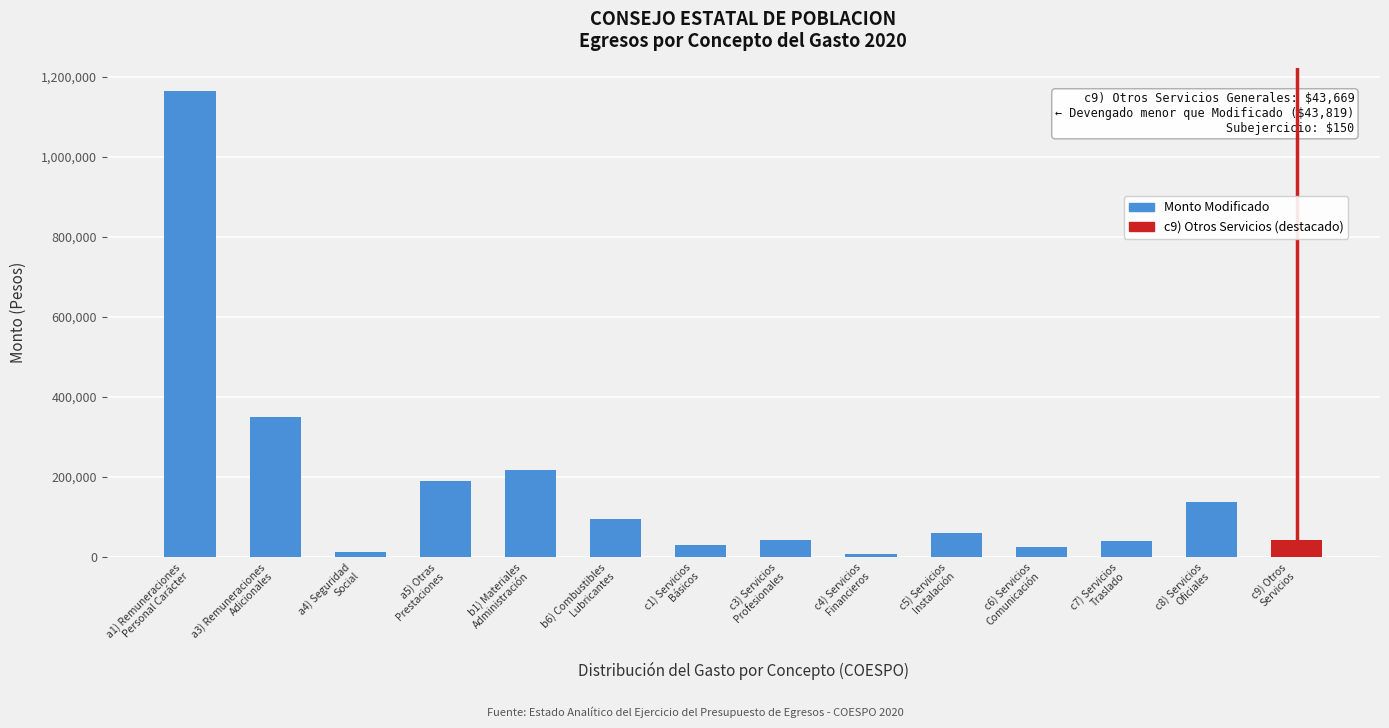

What is the sum of all values?

2416689